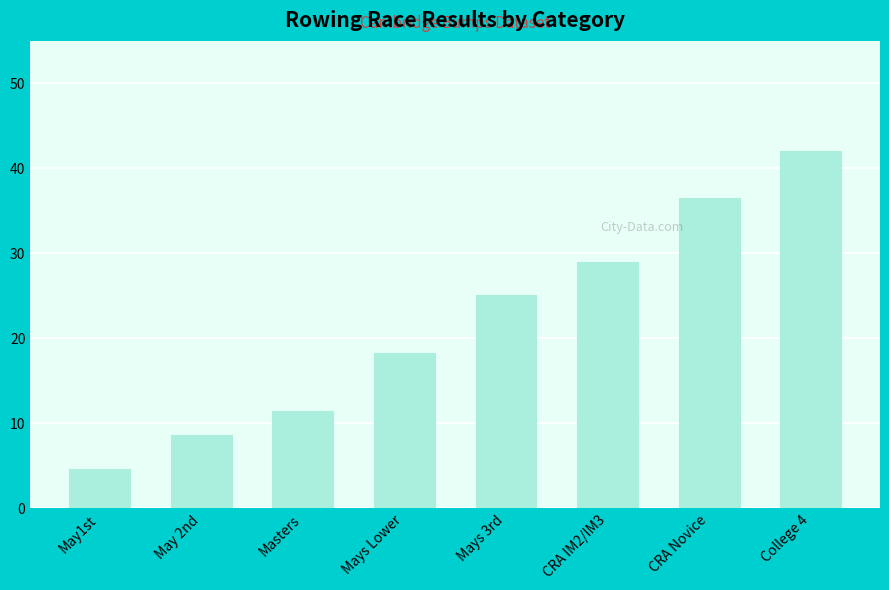

What is the difference between the maximum and minimum values?

37.4